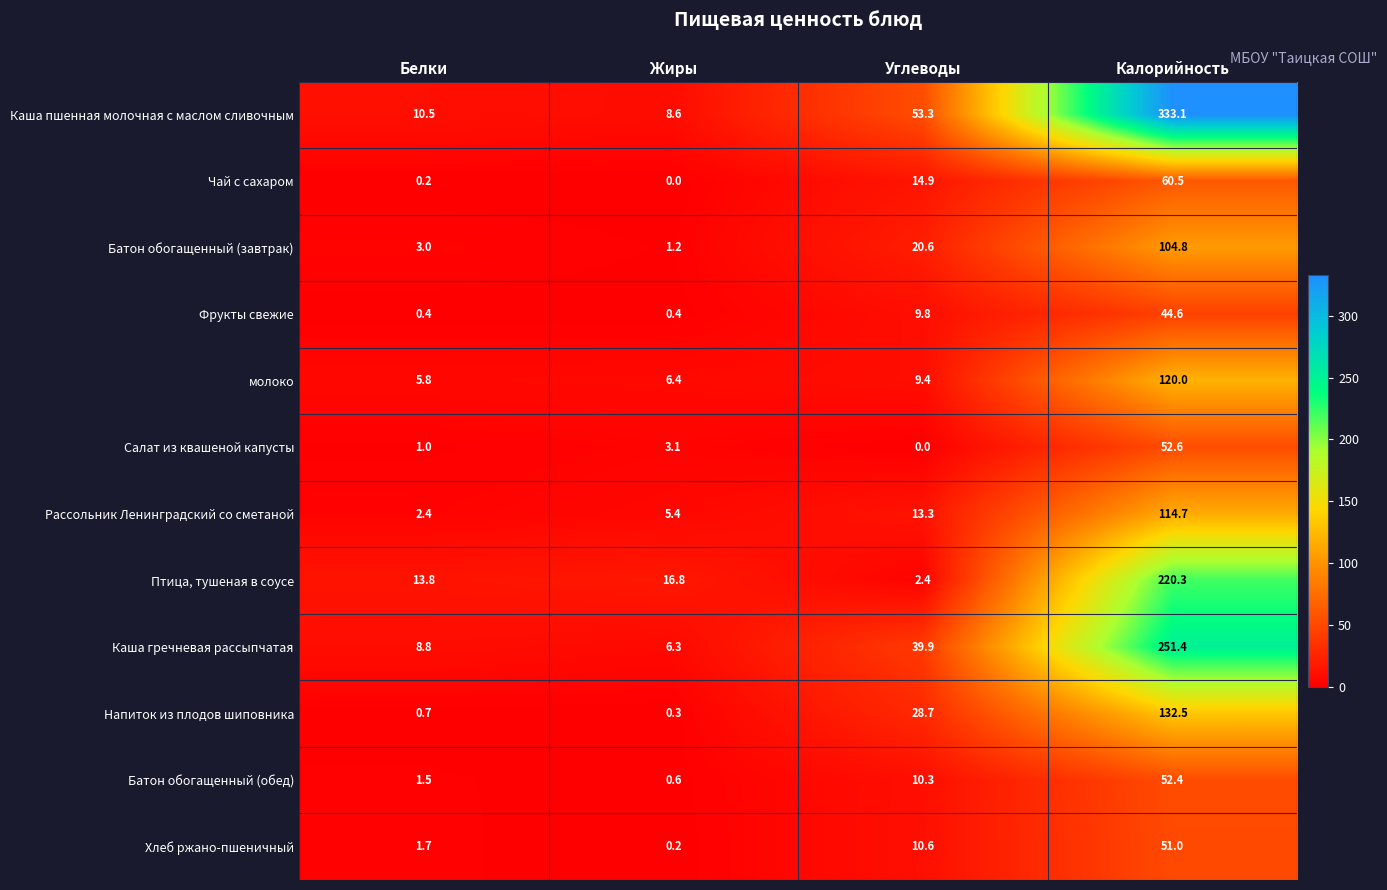

What is the difference between the maximum and minimum values in the Батон обогащенный (завтрак) series?

103.6